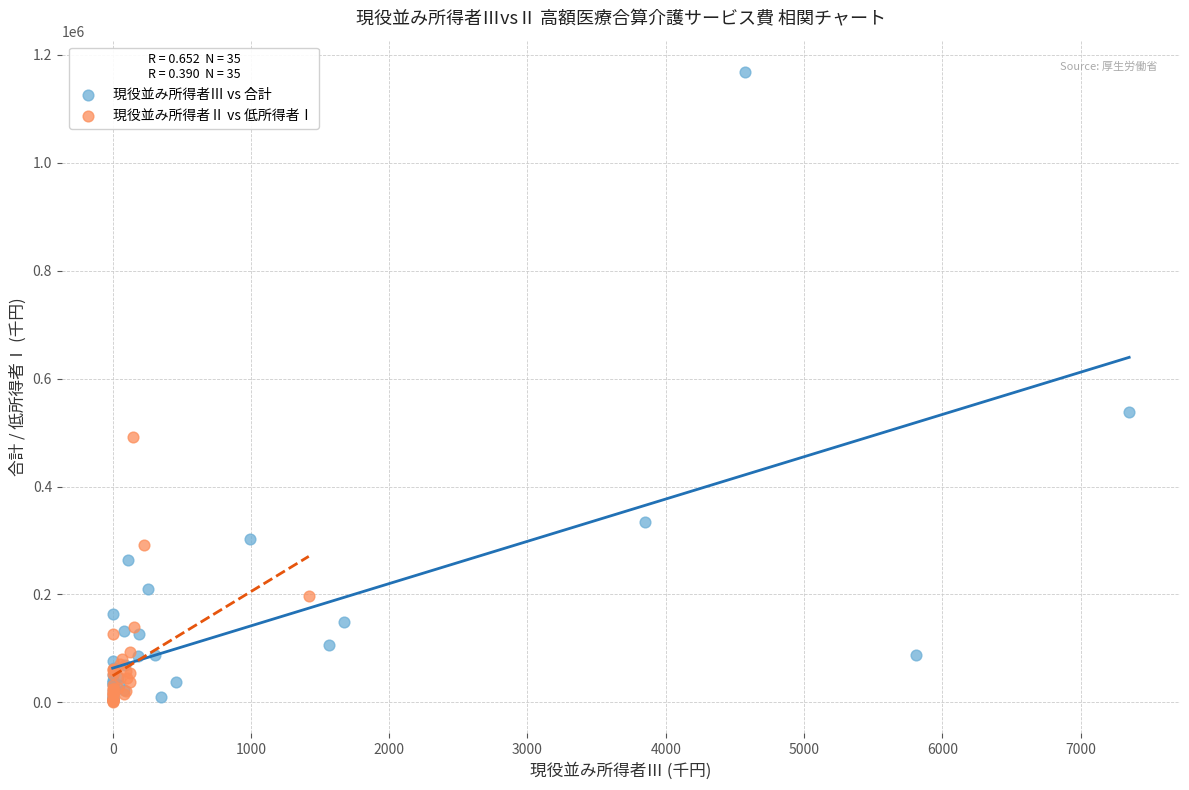

Which series reaches the maximum Y coordinate?

現役並み所得者Ⅲ vs 合計